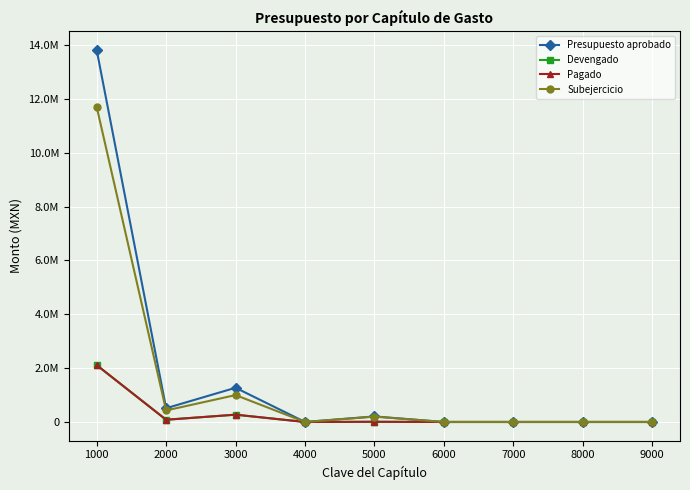

Is this an area chart (filled region under the line)?

No